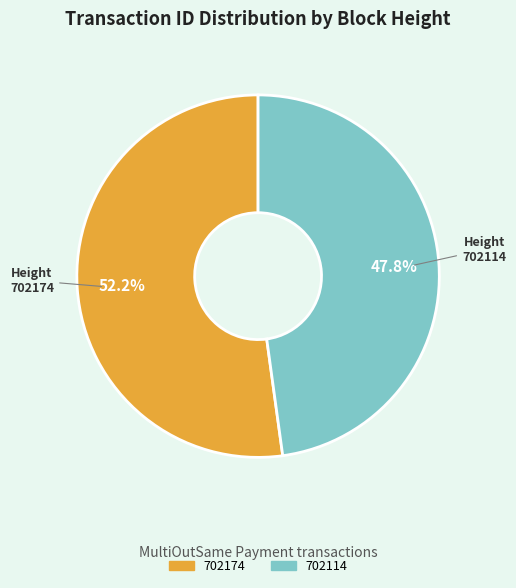

Which category has the biggest portion of the pie?

702174